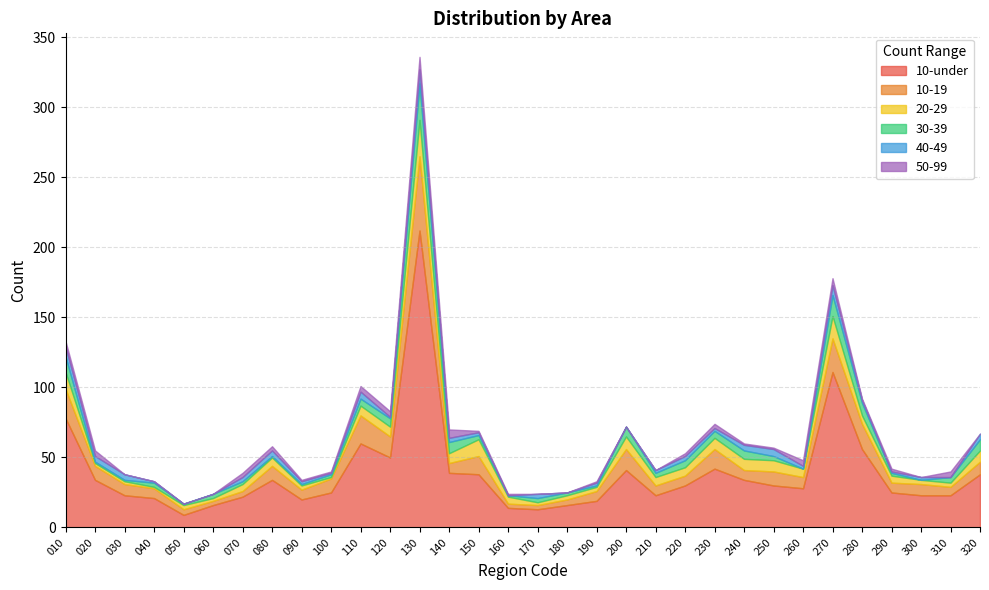

Reading left to right, transcribe all the data shown in this chart.

10-under: 010=78	020=34	030=23	040=21	050=9	060=16	070=22	080=34	090=20	100=25	110=60	120=50	130=212	140=39	150=38	160=14	170=13	180=16	190=19	200=41	210=23	220=30	230=42	240=34	250=30	260=28	270=111	280=56	290=25	300=23	310=23	320=38
10-19: 010=21	020=10	030=8	040=7	050=4	060=3	070=4	080=10	090=7	100=10	110=20	120=15	130=53	140=7	150=13	160=3	170=3	180=4	190=7	200=15	210=7	220=7	230=14	240=7	250=10	260=8	270=24	280=18	290=7	300=8	310=6	320=9
20-29: 010=12	020=2	030=2	040=1	050=3	060=2	070=5	080=6	090=3	100=1	110=7	120=7	130=26	140=7	150=12	160=5	170=2	180=3	190=3	200=9	210=6	220=6	230=8	240=8	250=8	260=6	270=16	280=6	290=5	300=3	310=3	320=8
30-39: 010=11	020=1	030=1	040=3	050=1	060=3	070=2	080=1	090=1	100=2	110=5	120=6	130=26	140=8	150=3	160=1	170=3	180=2	190=1	200=7	210=3	220=5	230=5	240=6	250=3	260=0	270=15	280=9	290=2	300=0	310=4	320=8
40-49: 010=7	020=4	030=4	040=1	050=0	060=0	070=3	080=4	090=2	100=1	110=5	120=1	130=10	140=3	150=2	160=0	170=3	180=0	190=2	200=0	210=2	220=3	230=2	240=4	250=5	260=2	270=7	280=2	290=1	300=2	310=0	320=4
50-99: 010=4	020=4	030=0	040=0	050=0	060=0	070=3	080=3	090=1	100=1	110=4	120=4	130=9	140=6	150=1	160=1	170=0	180=0	190=1	200=0	210=0	220=2	230=3	240=1	250=1	260=4	270=5	280=1	290=2	300=0	310=4	320=0